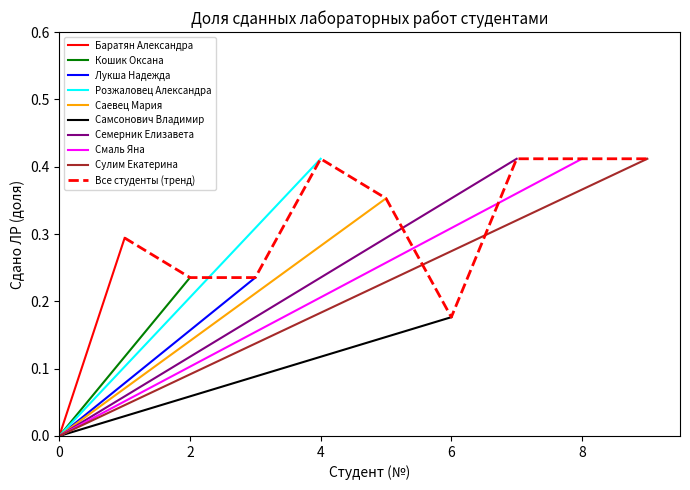

The chart shows a value of 0.2 at Баратян Александра. True or false?

False